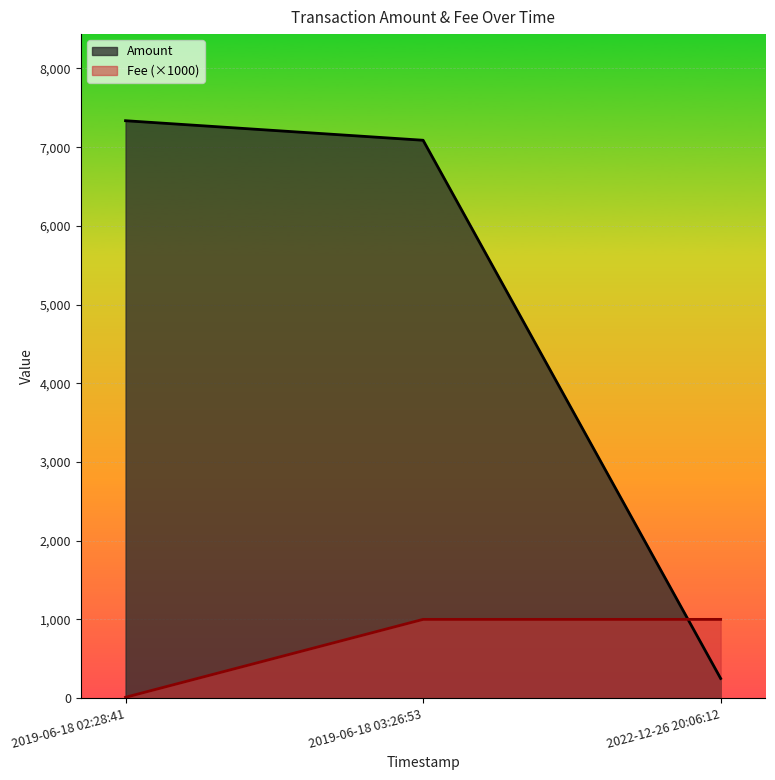

How many values in the Fee series are below 1000?

1